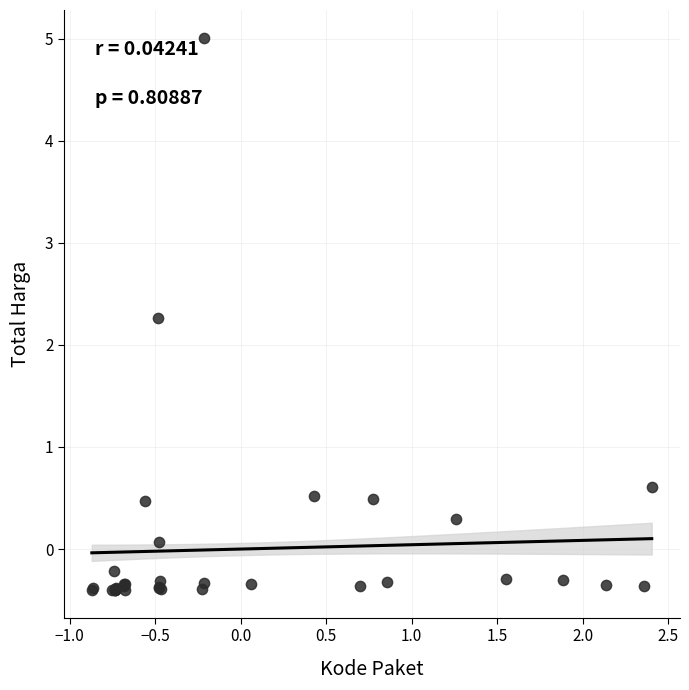

What Y value in the scatter plot is closest to 2?

2.3